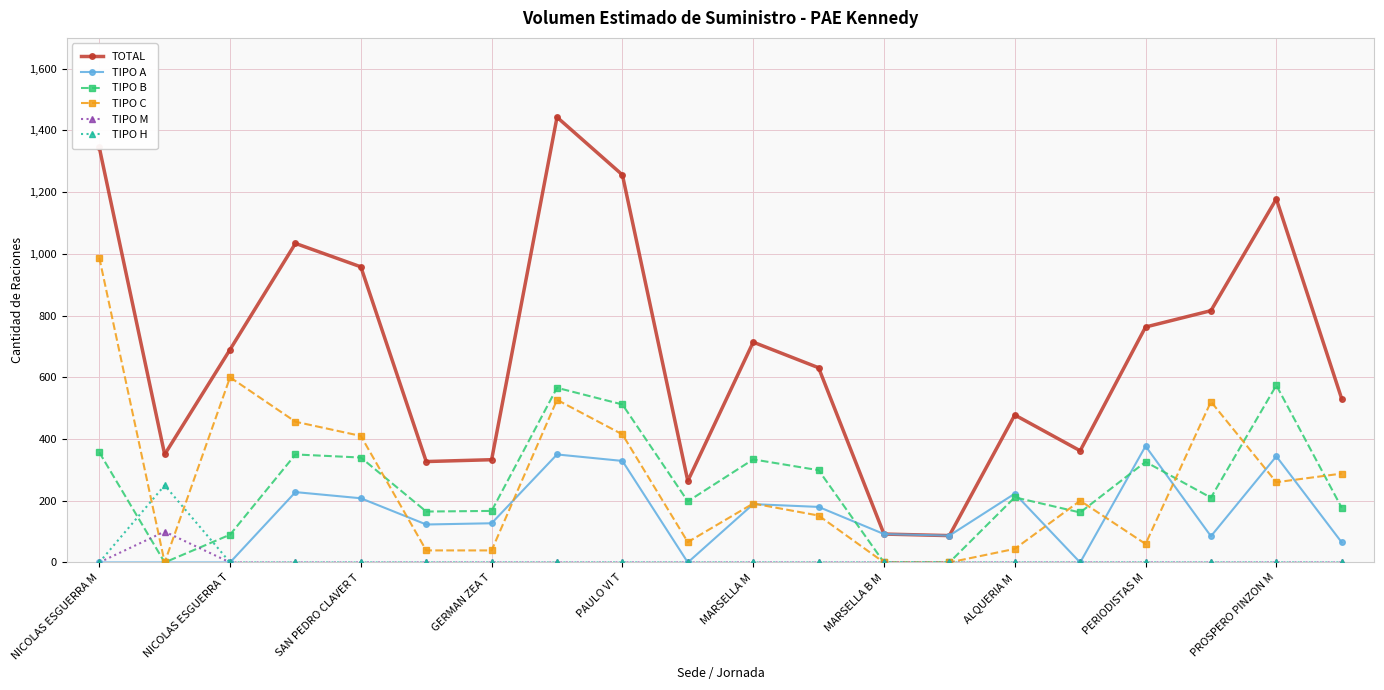

Which series has the largest total across all categories?

TOTAL